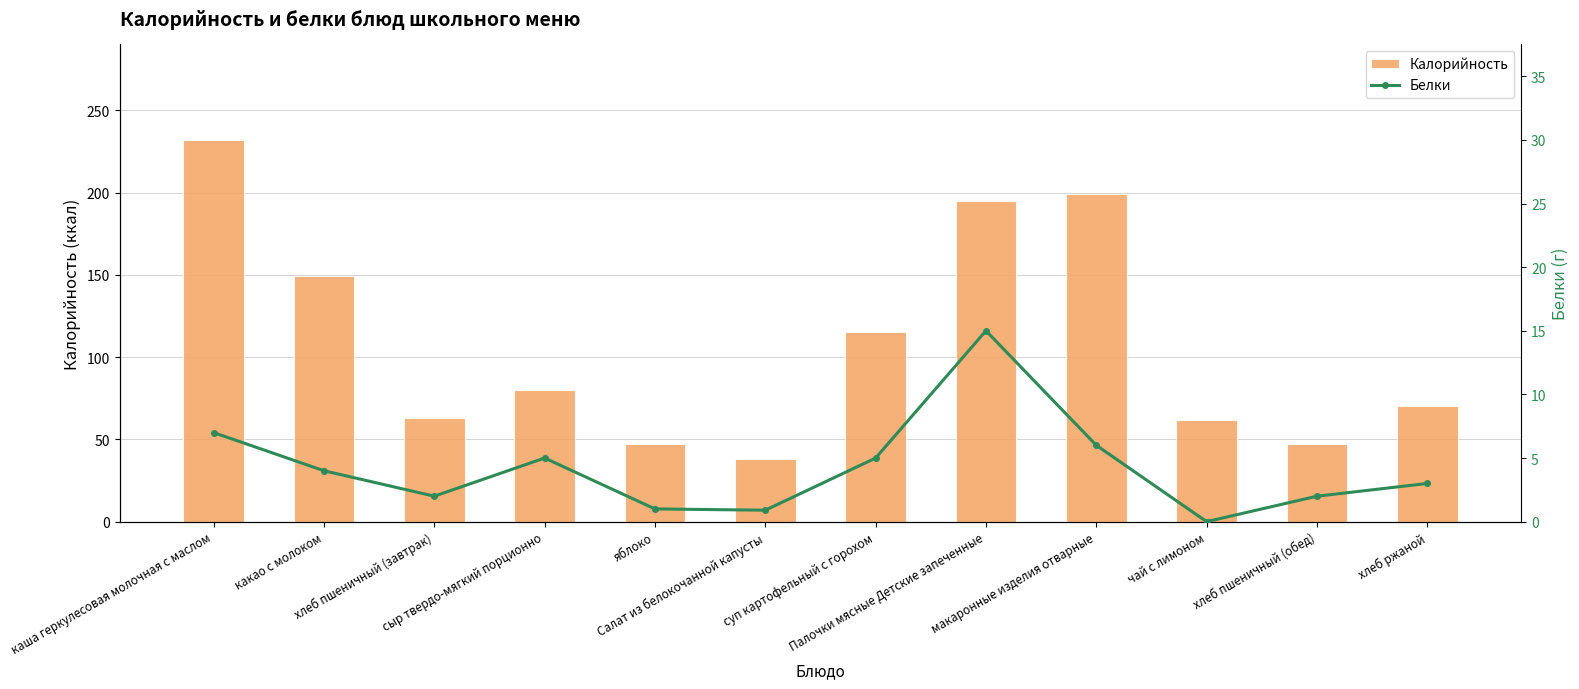

At how many categories does at least one series exceed 37?

12